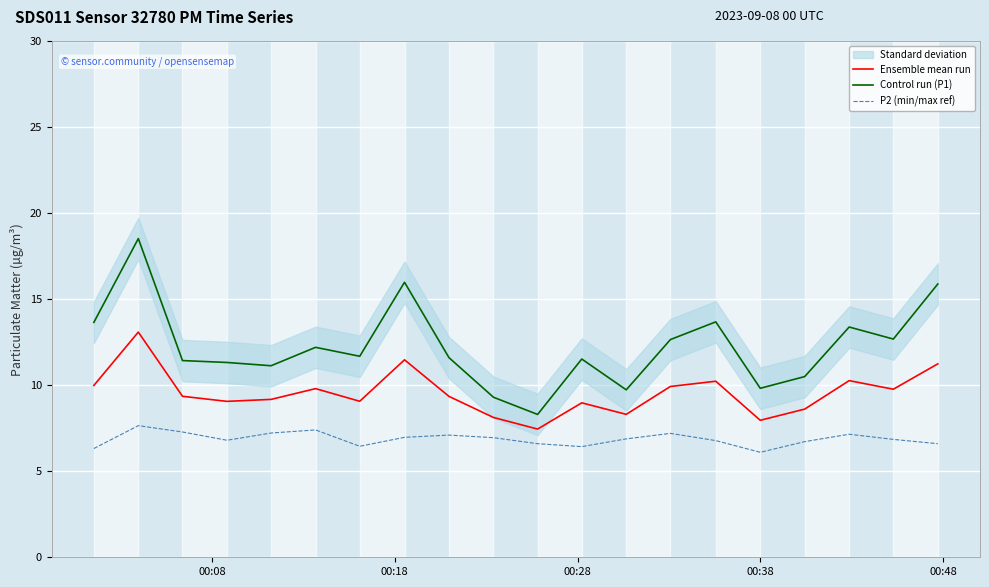

What is the lowest value of the Control run (P1) series?

8.3